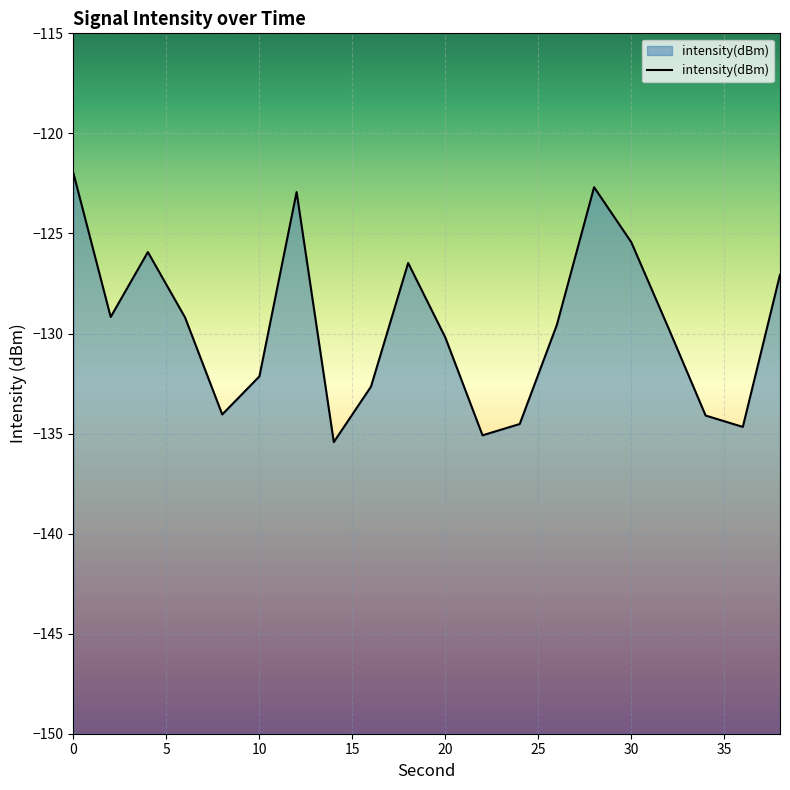

The value at 20 is -217.3. True or false?

False